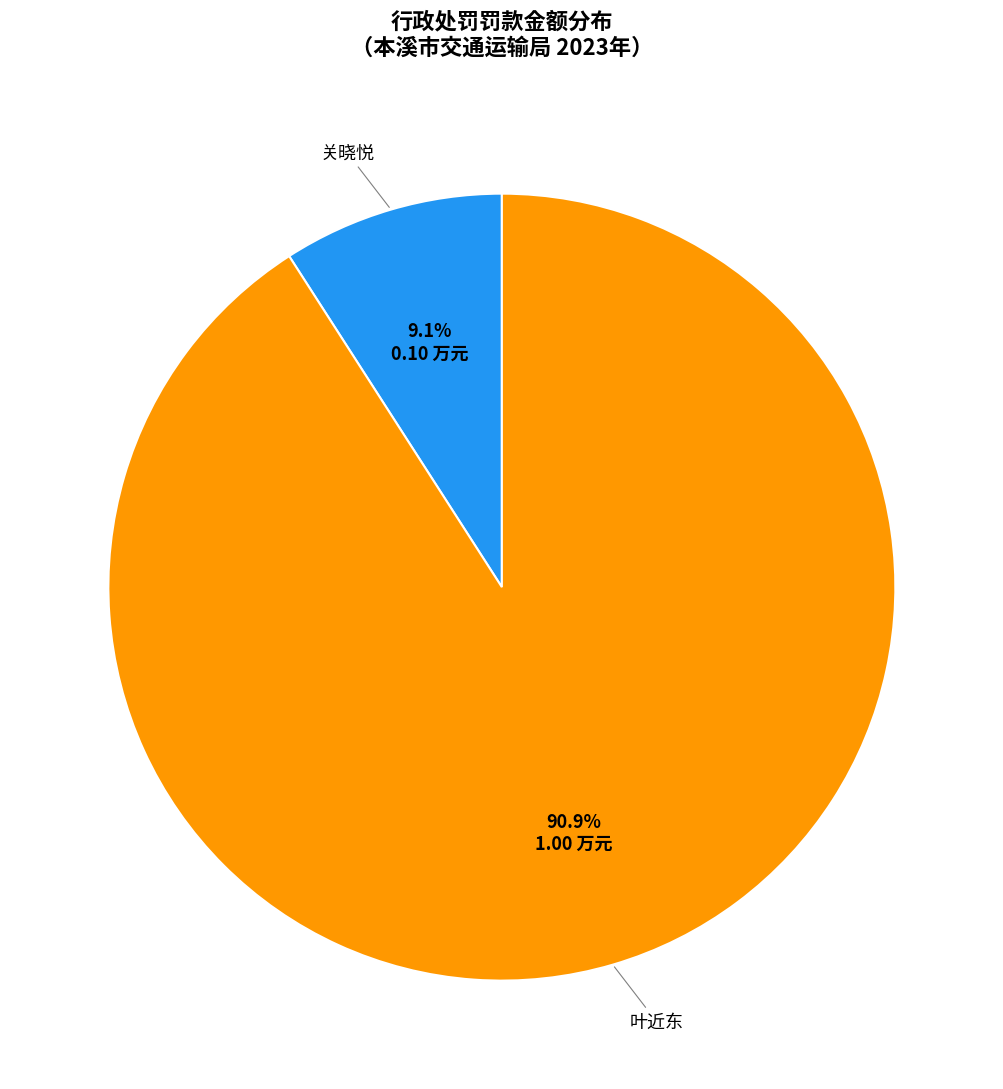

Is there a majority slice in this chart?

Yes